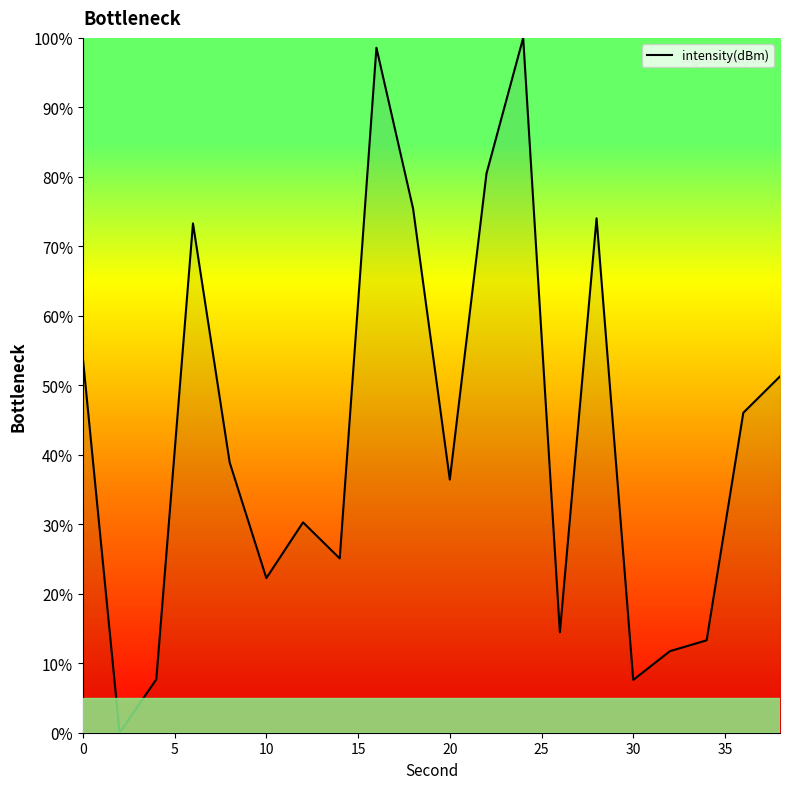

What is the greatest value displayed?

100.0